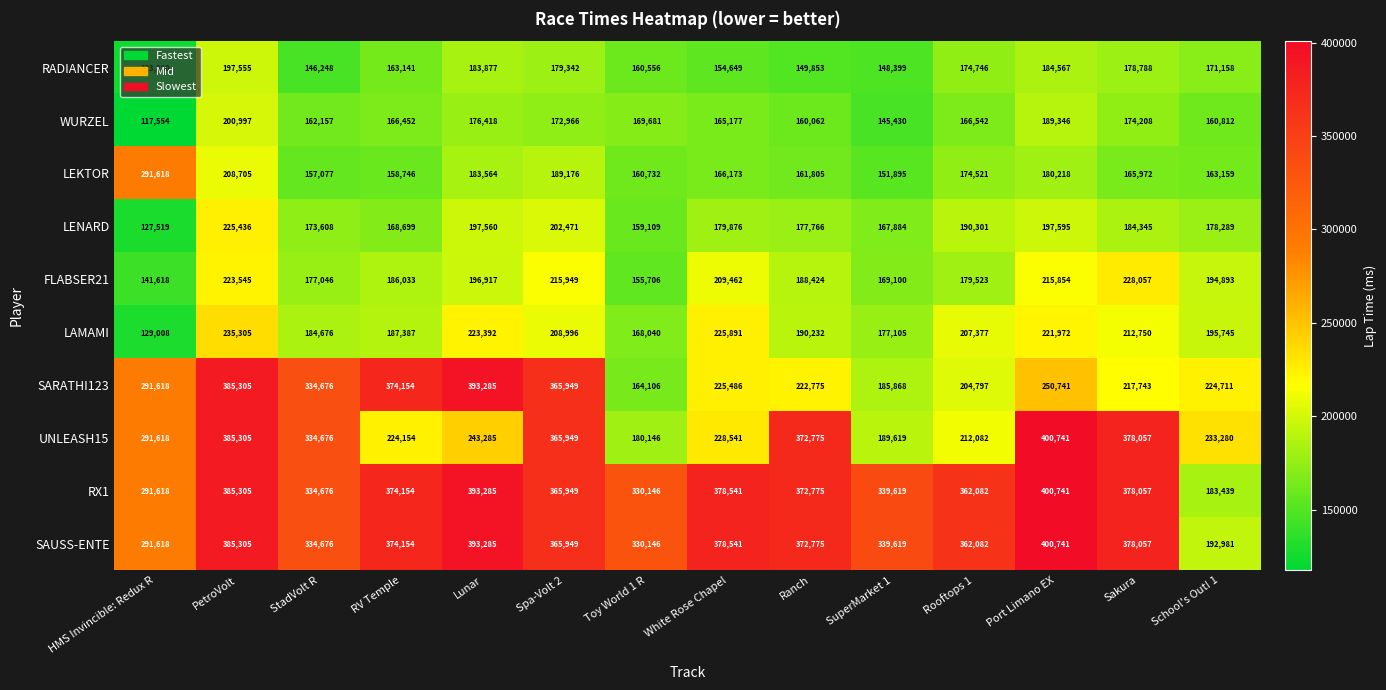

What is the maximum value for LENARD?

225436